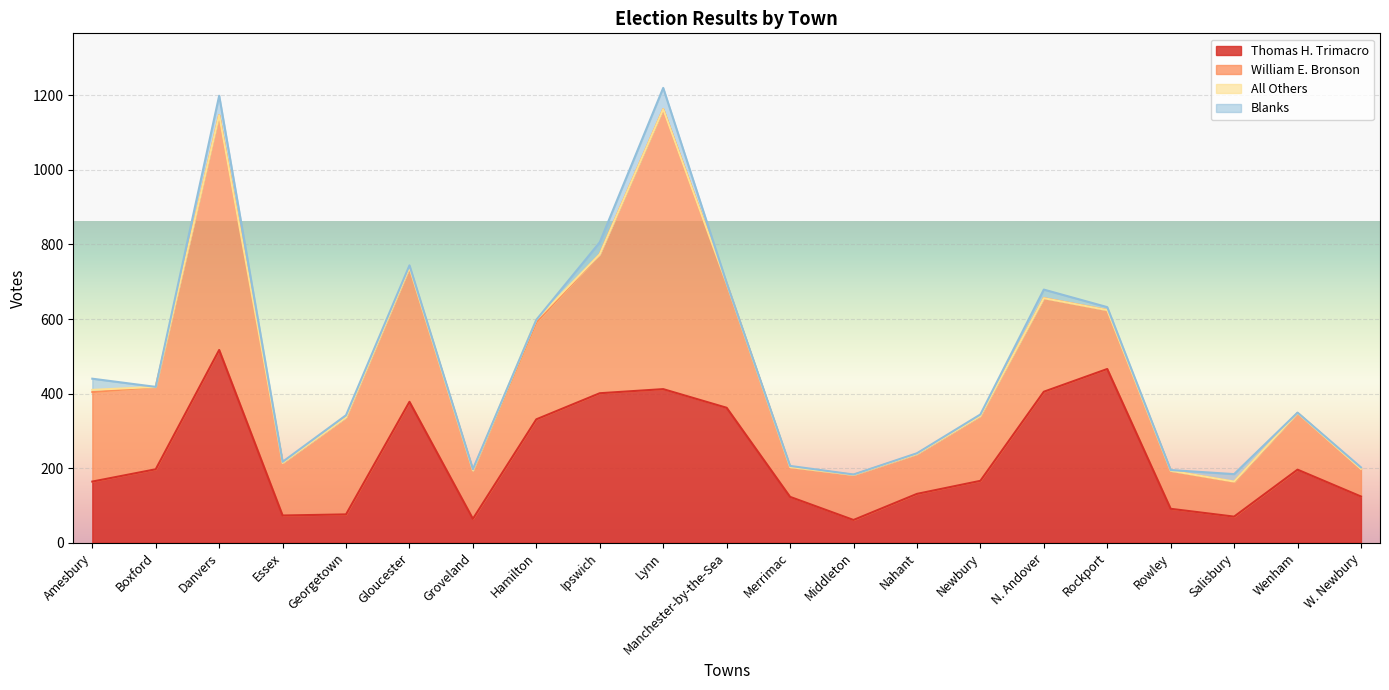

What is the total value across all series at Danvers?

1199